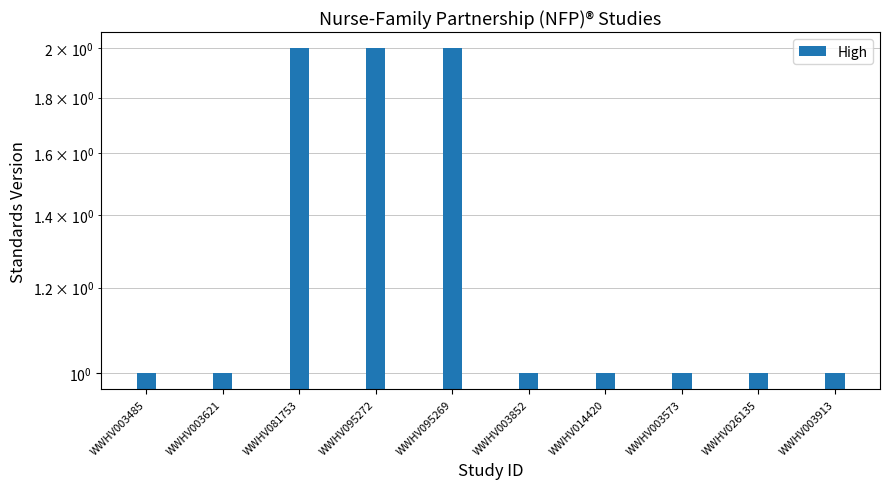

The chart shows a value of 1 at WWHV014420. True or false?

False